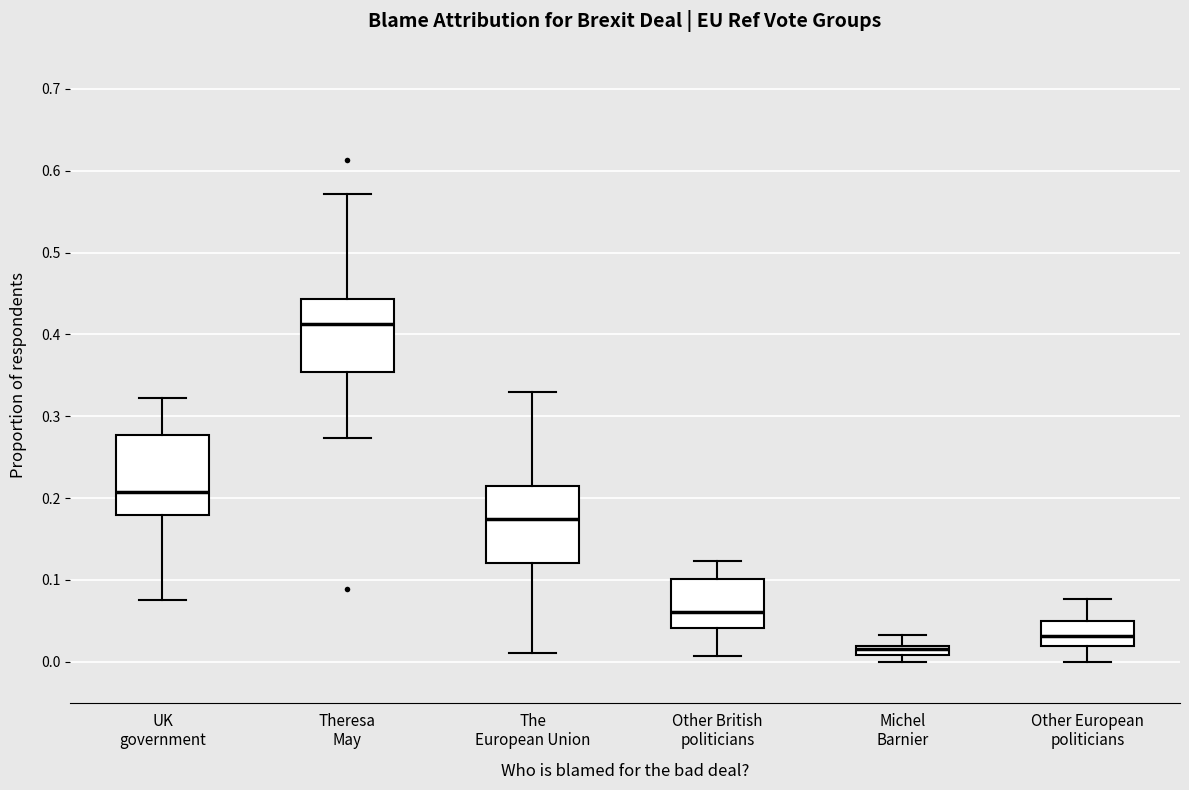

Where is the lower edge of the box for UK government on the y-axis? The values are not printed on the chart, so give them approximately, as read against the axis.

0.18